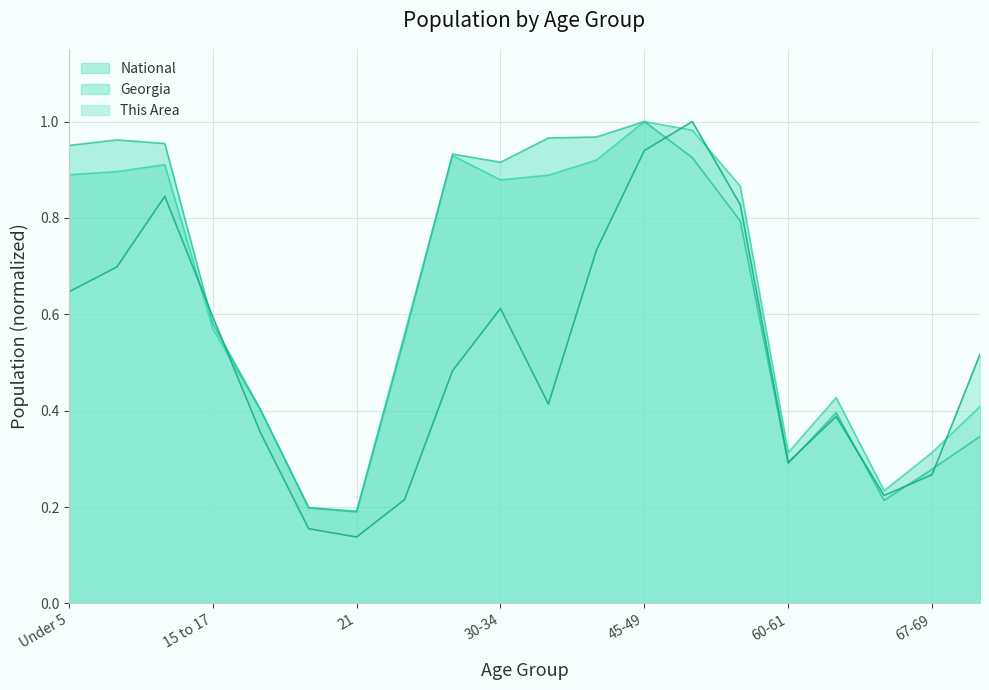

Which label corresponds to the smallest value in the chart?

21